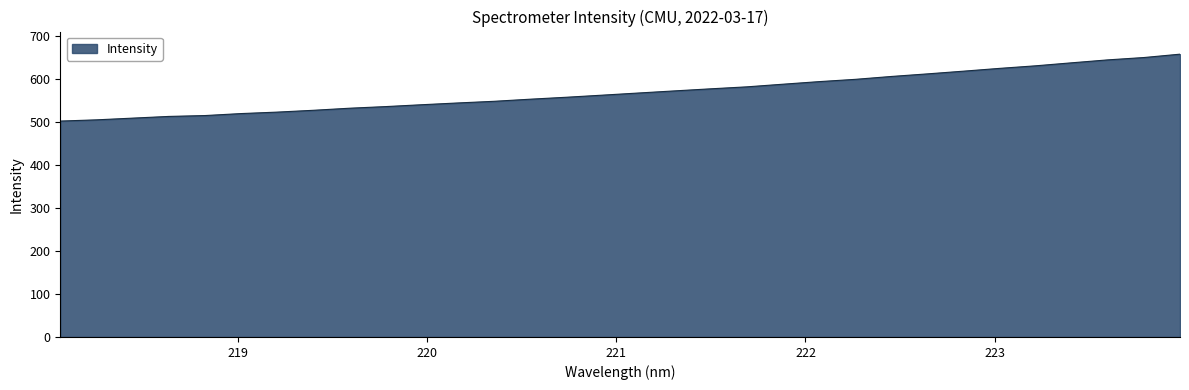

What is the smallest value displayed?

501.6